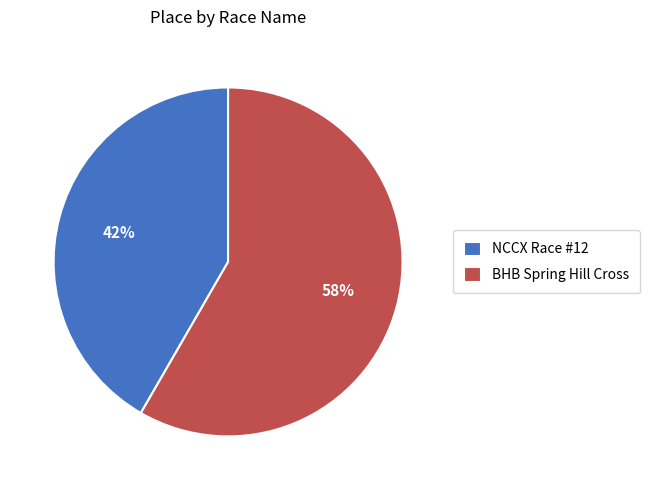

To the nearest percent, what is the average slice percentage?

50%